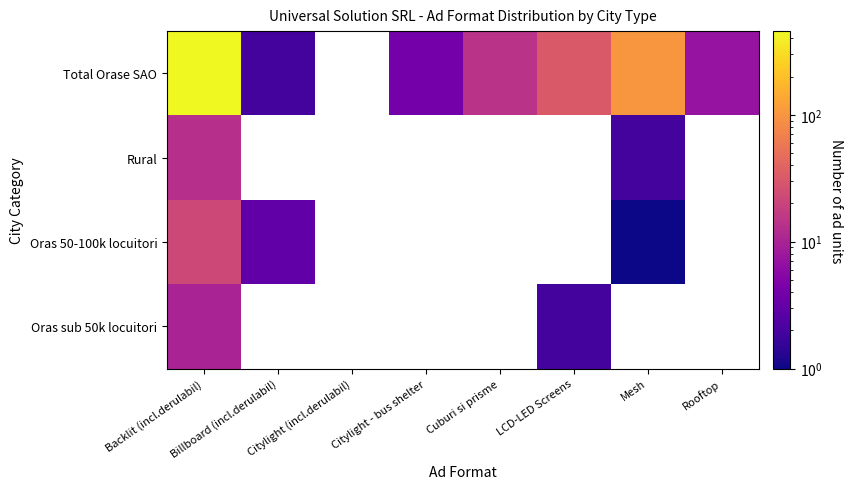

What is the total value across all series at Rooftop?

7